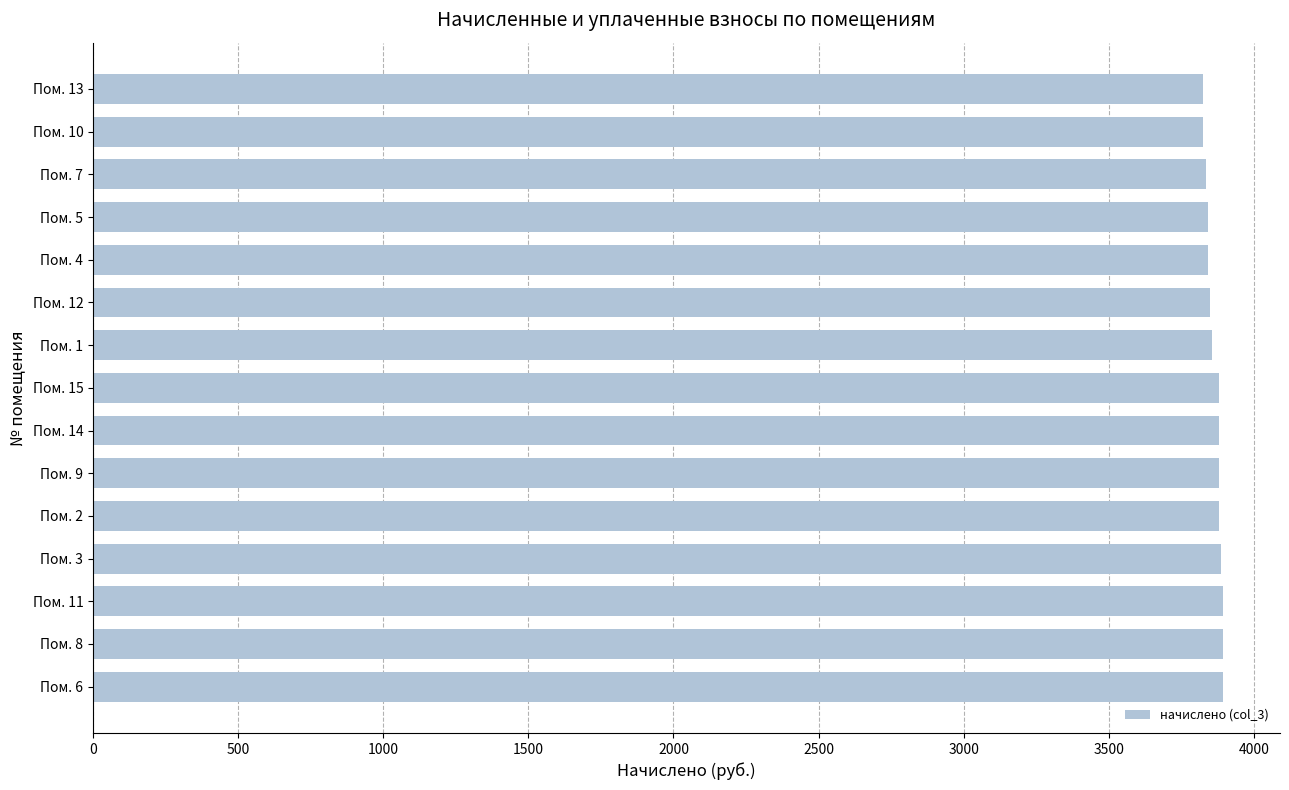

What is the average value?

3864.4